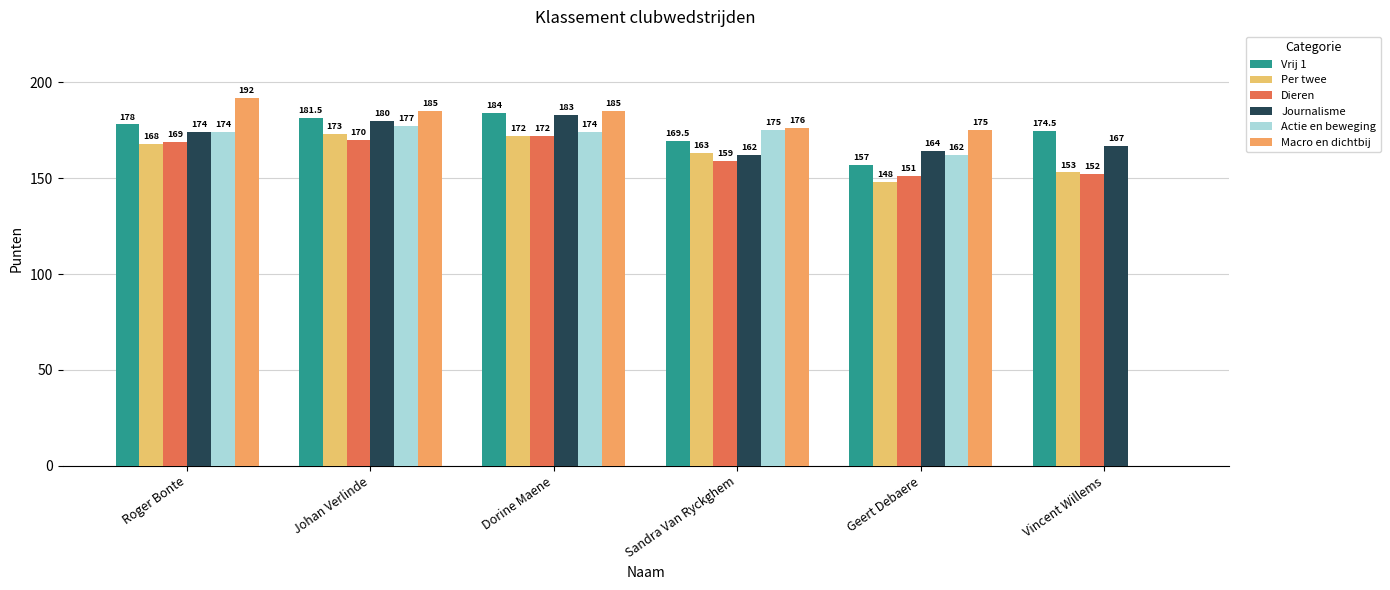

Reading right to left, extract all data points from this chart.

Vrij 1: 174.5	157.0	169.5	184.0	181.5	178.0
Per twee: 153.0	148.0	163.0	172.0	173.0	168.0
Dieren: 152.0	151.0	159.0	172.0	170.0	169.0
Journalisme: 167.0	164.0	162.0	183.0	180.0	174.0
Actie en beweging: 0.0	162.0	175.0	174.0	177.0	174.0
Macro en dichtbij: 0.0	175.0	176.0	185.0	185.0	192.0